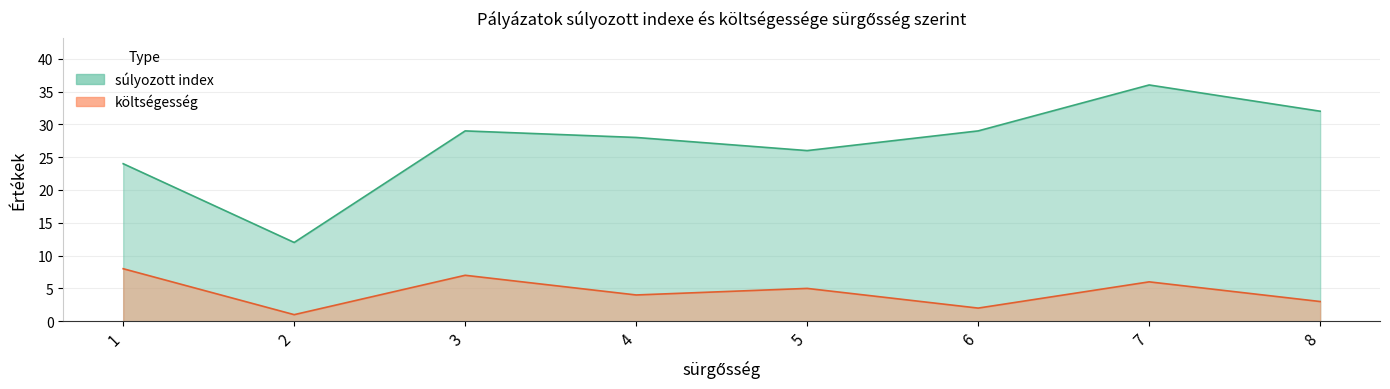

How many values in the súlyozott index series are below 29?

4